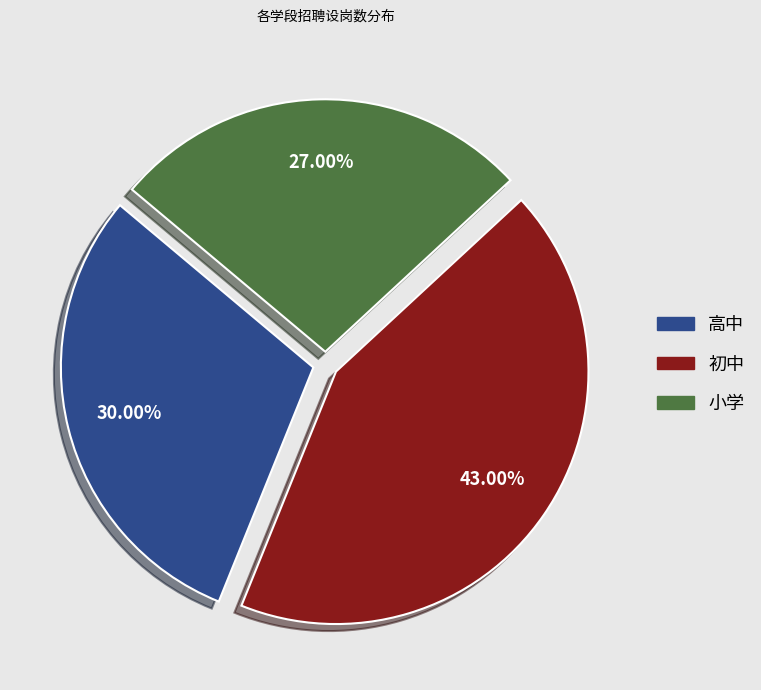

To the nearest percent, what portion does 初中 represent?

43%